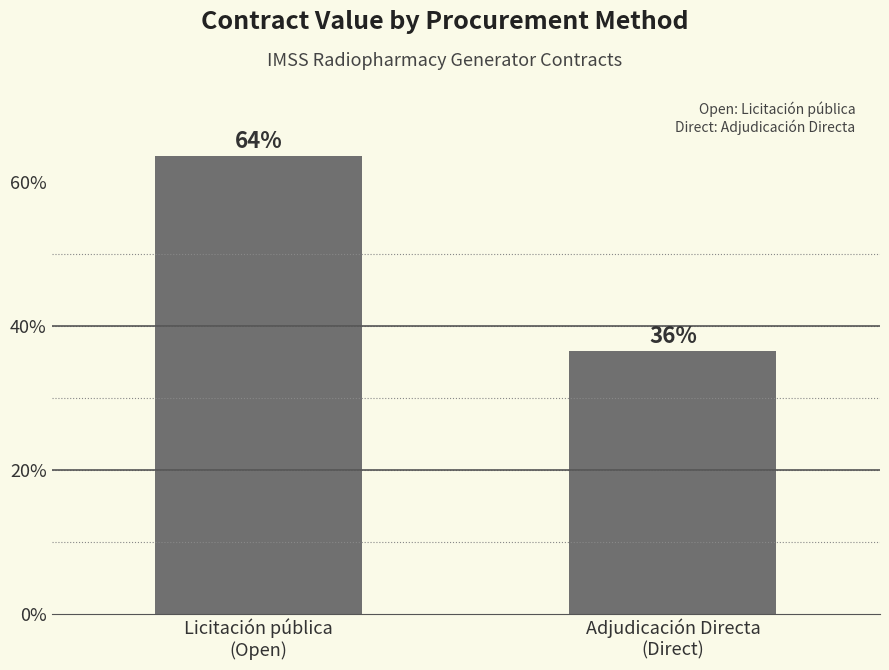

Reading left to right, extract all data points from this chart.

63.6	36.4